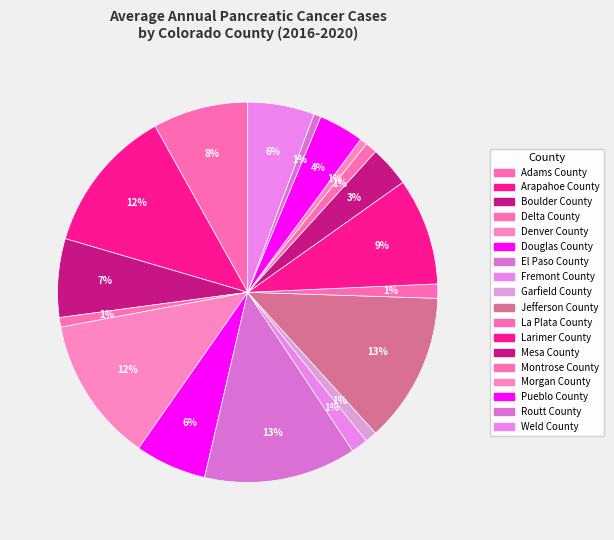

Is it true that Pueblo County is 4% of the pie?

True